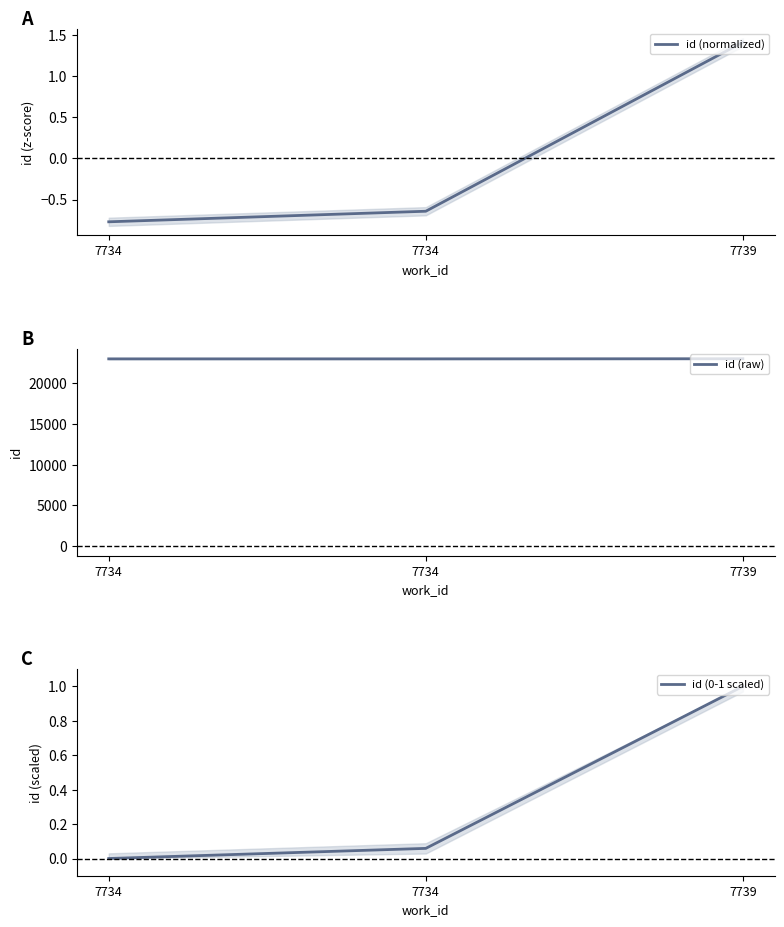

Is it true that id (raw) equals 35692.1 at 7734?

False